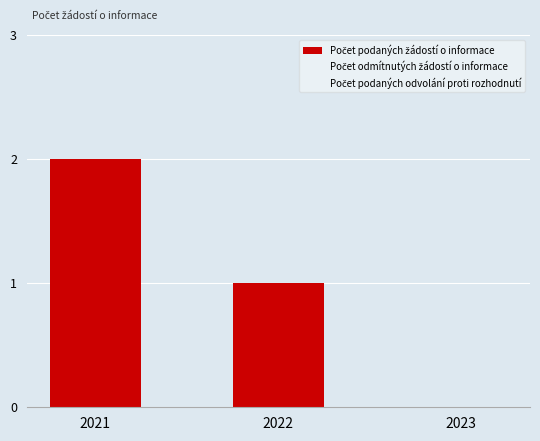

Is it true that the value at 2022 is 0?

False